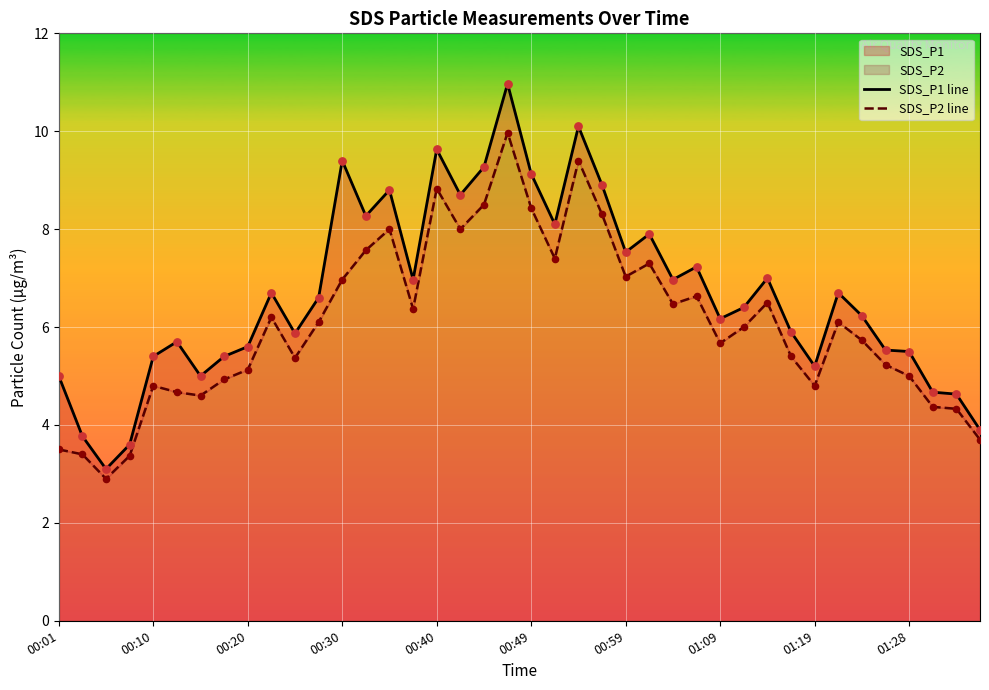

At how many categories does at least one series exceed 7?

14